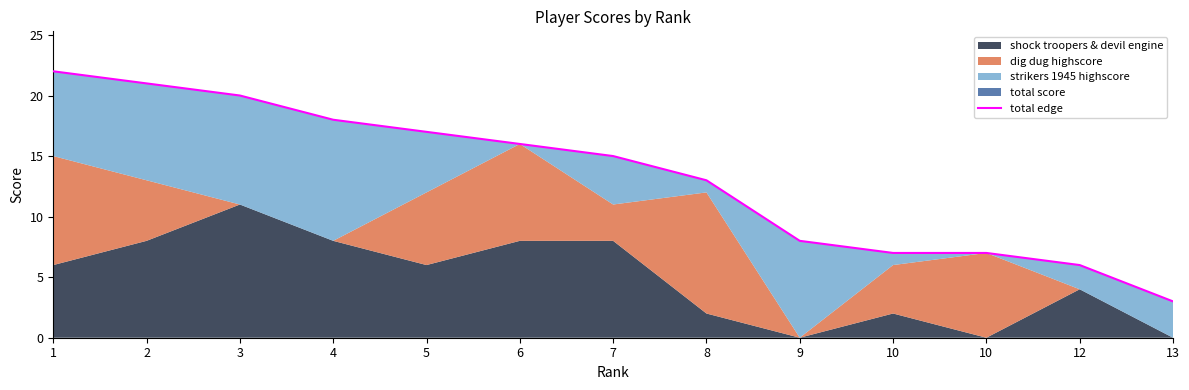

What is the change in value from 5 to 7?

-2